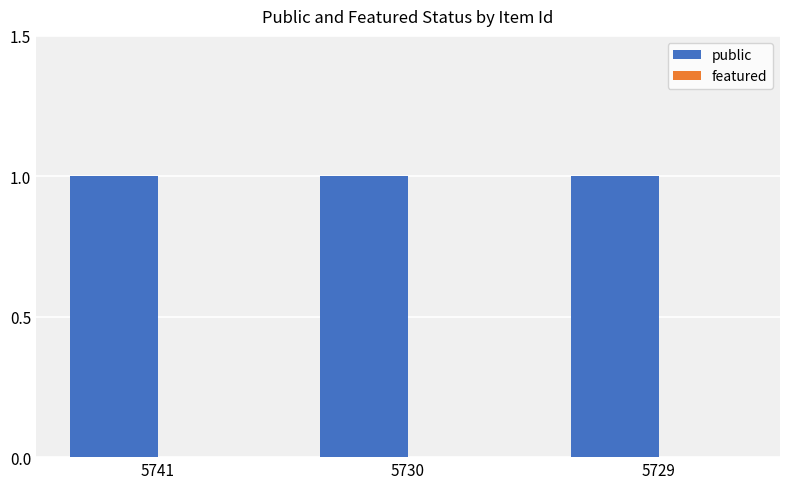

List the labels in order of featured value, largest first.

5741, 5730, 5729